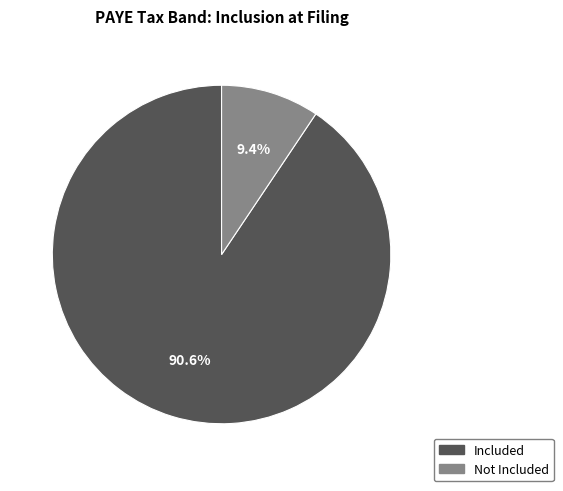

Is there any slice that represents more than half of the pie?

Yes